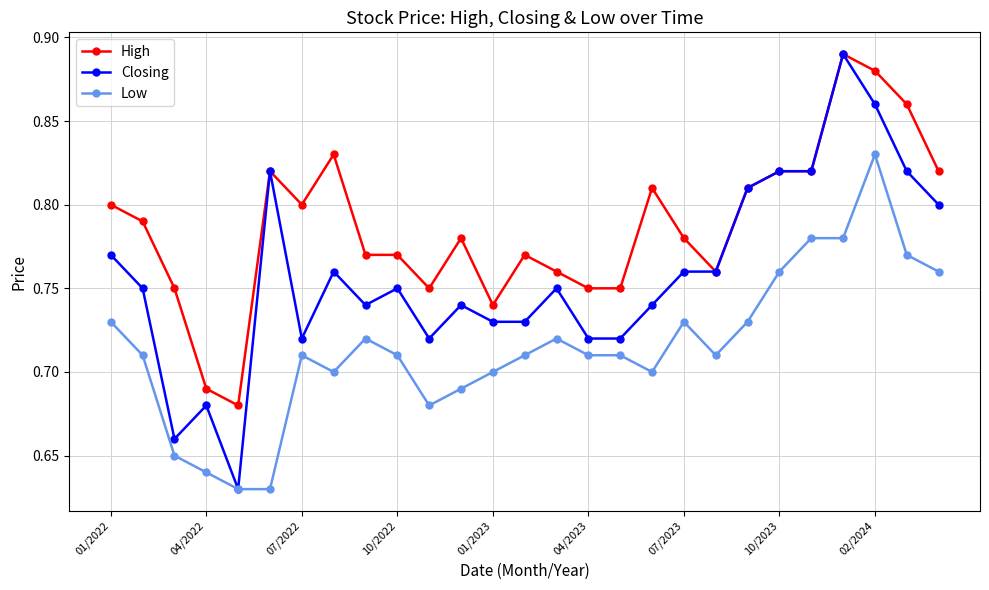

Which series has the largest total across all categories?

High